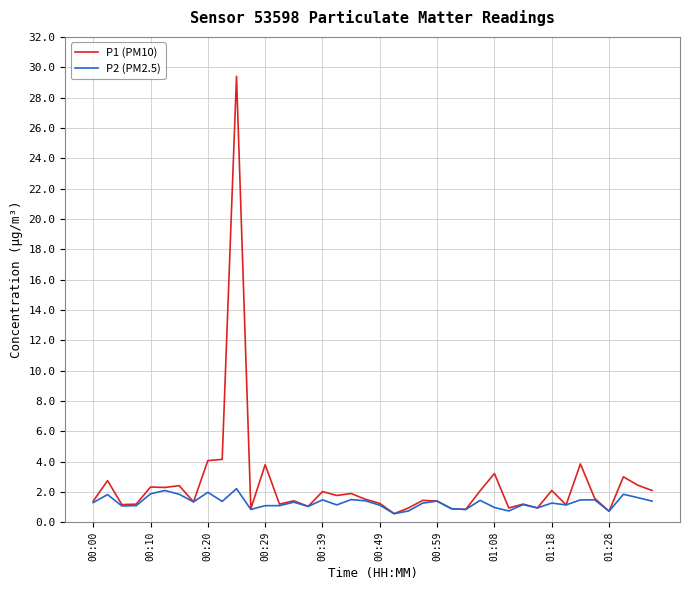

What are all the series names shown in the legend?

P1 (PM10), P2 (PM2.5)